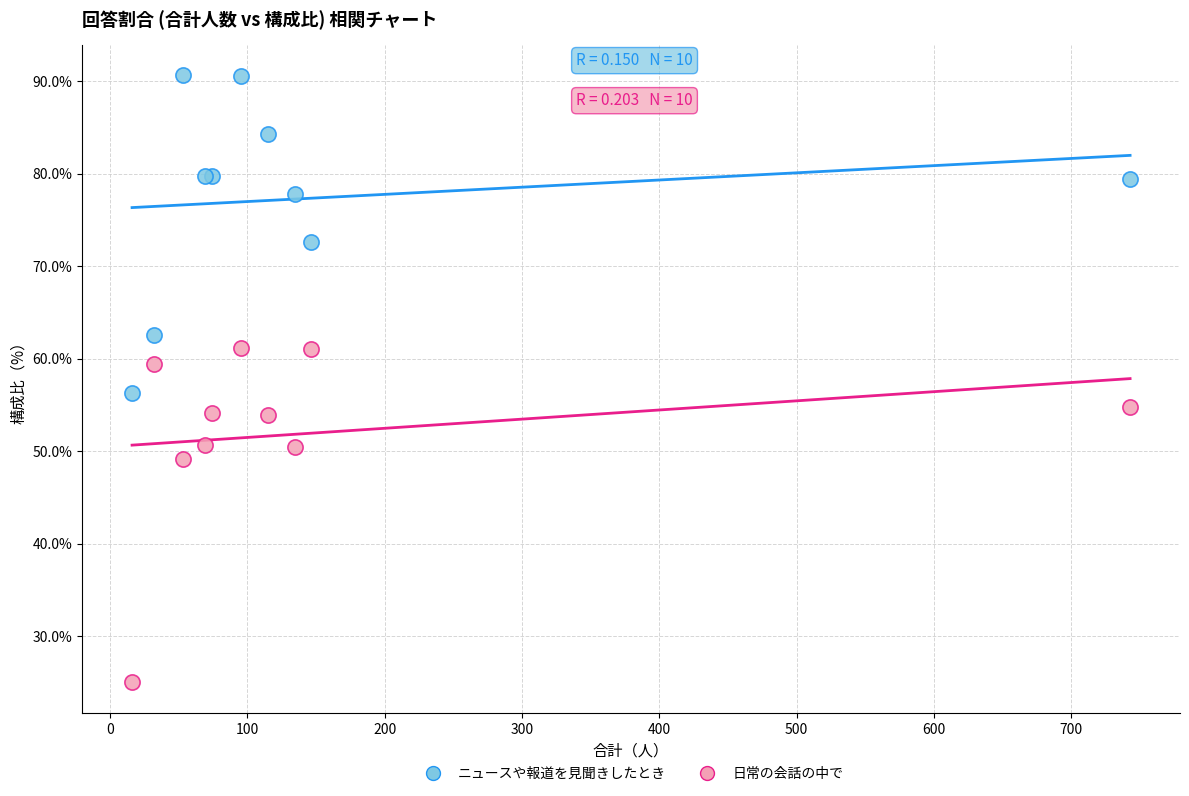

Which series reaches the maximum Y coordinate?

ニュースや報道を見聞きしたとき